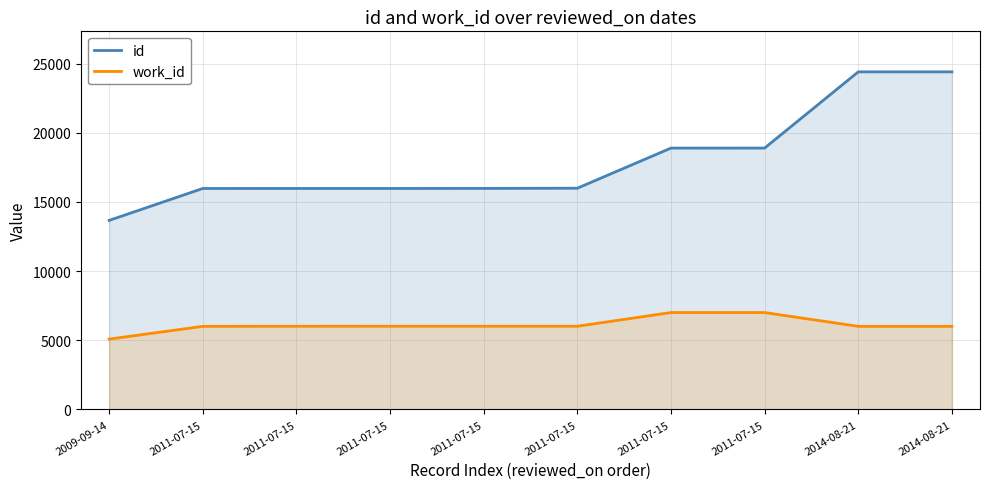

Is the value of id at 2014-08-21 greater than the value of work_id at 2011-07-15?

Yes